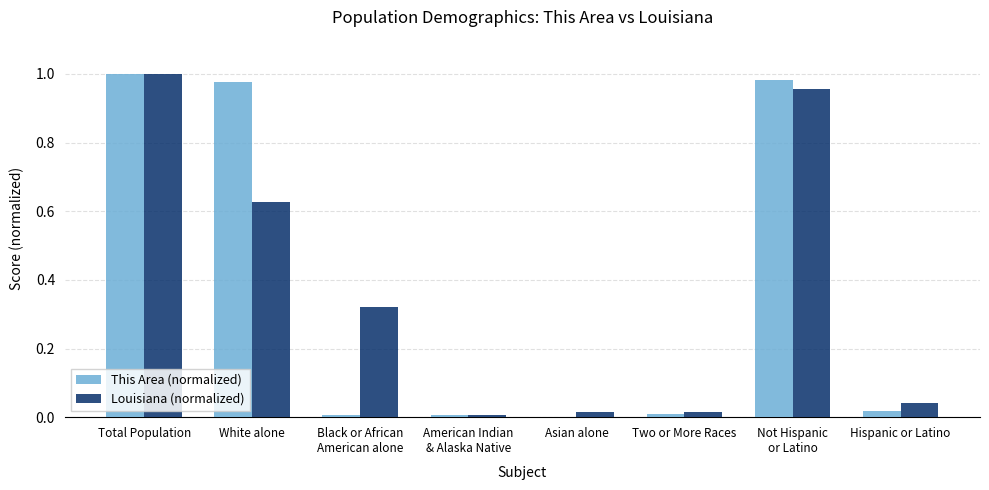

The Louisiana (normalized) series shows 0.0 at Two or More Races. True or false?

True